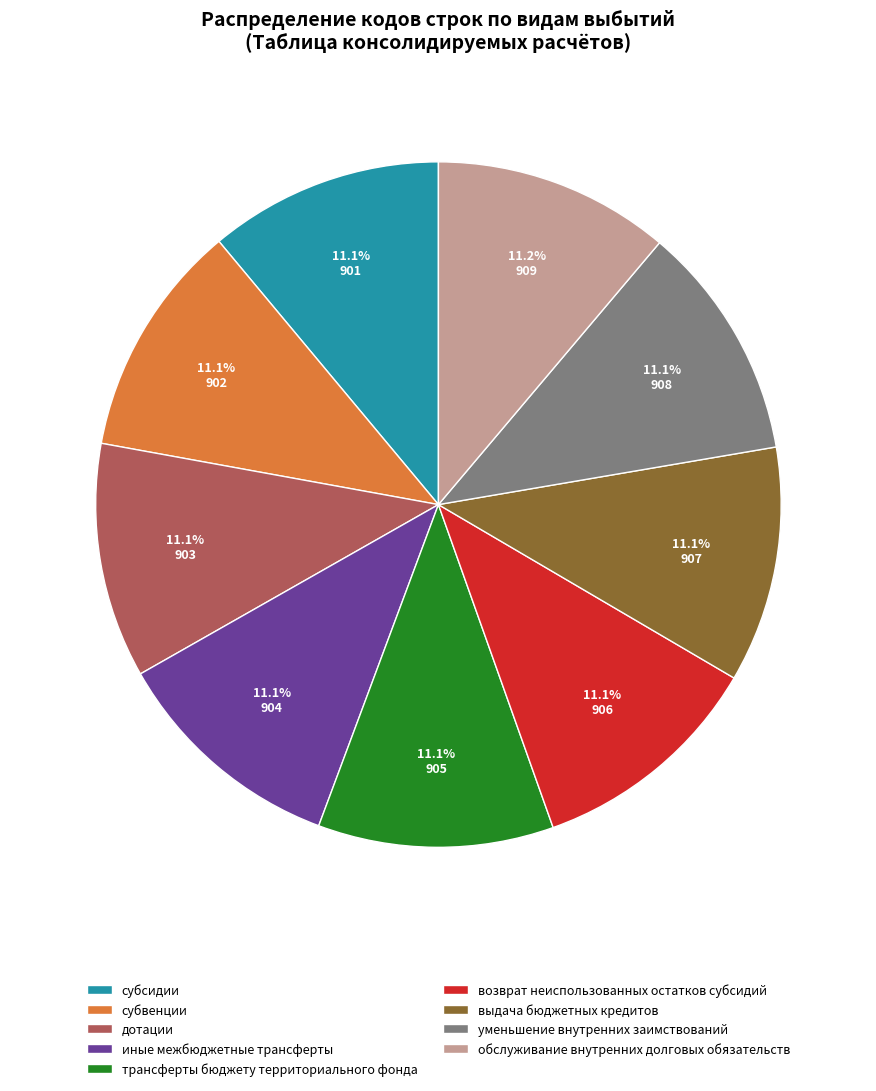

True or false: дотации accounts for 11% of the total.

True